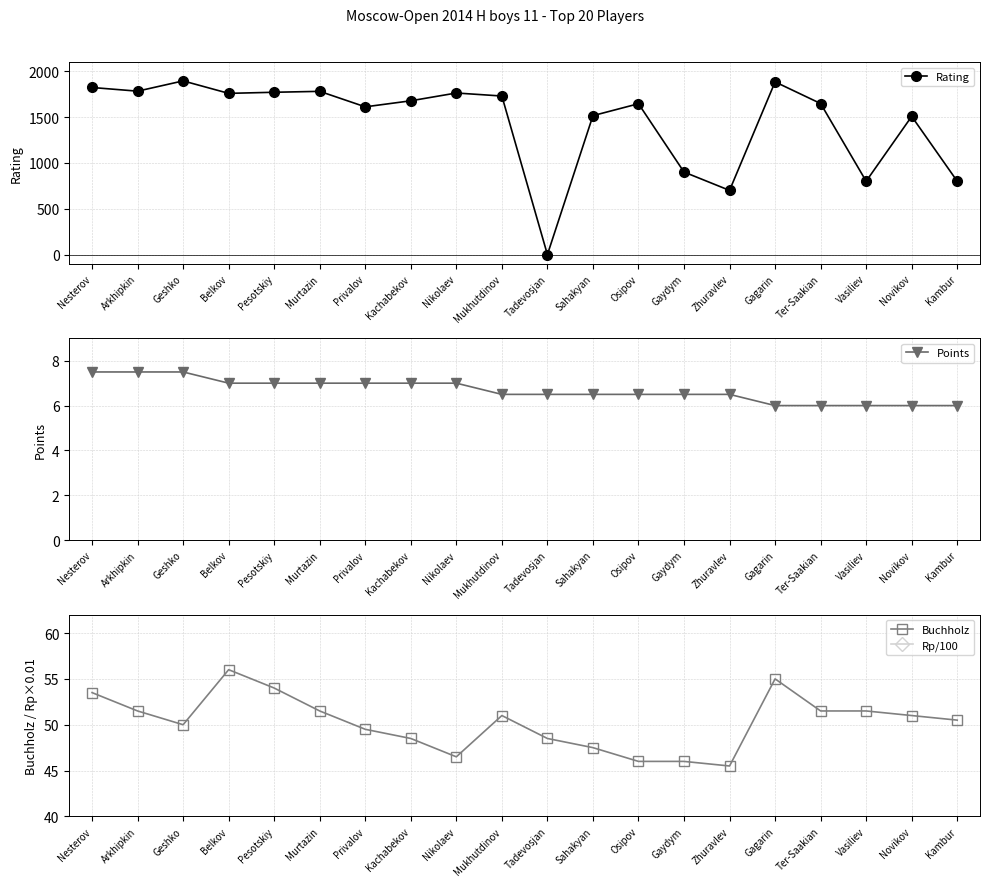

What position from the left is Mukhutdinov?

10